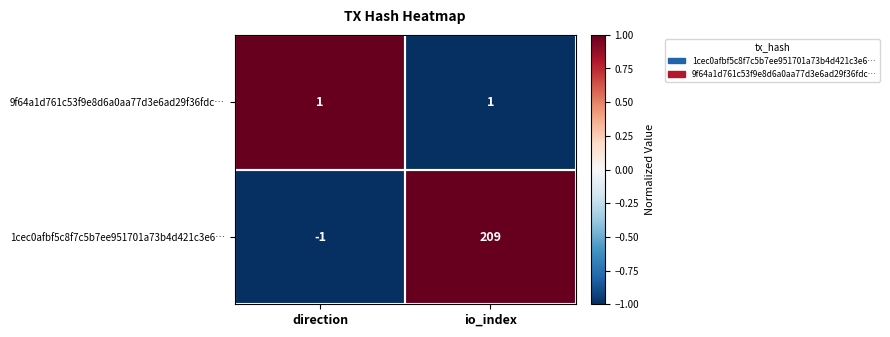

Which label corresponds to the largest value in the chart?

io_index